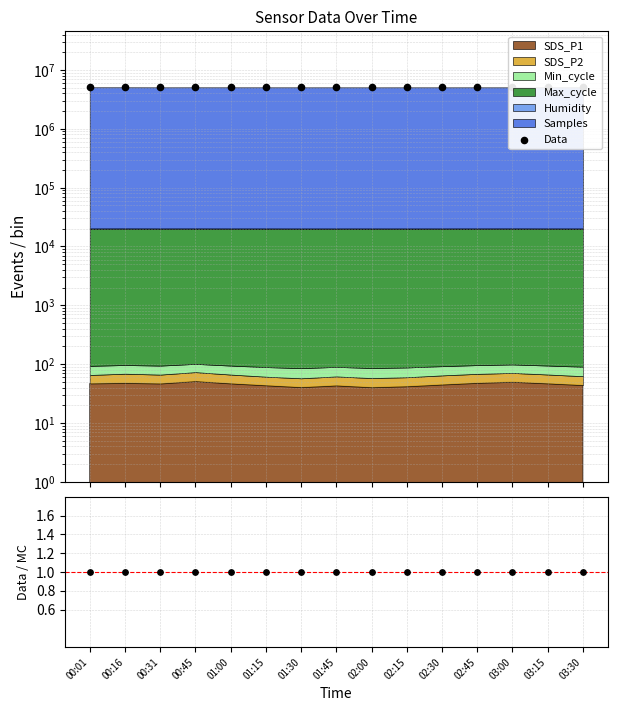

At how many categories does at least one series exceed 1158347?

15